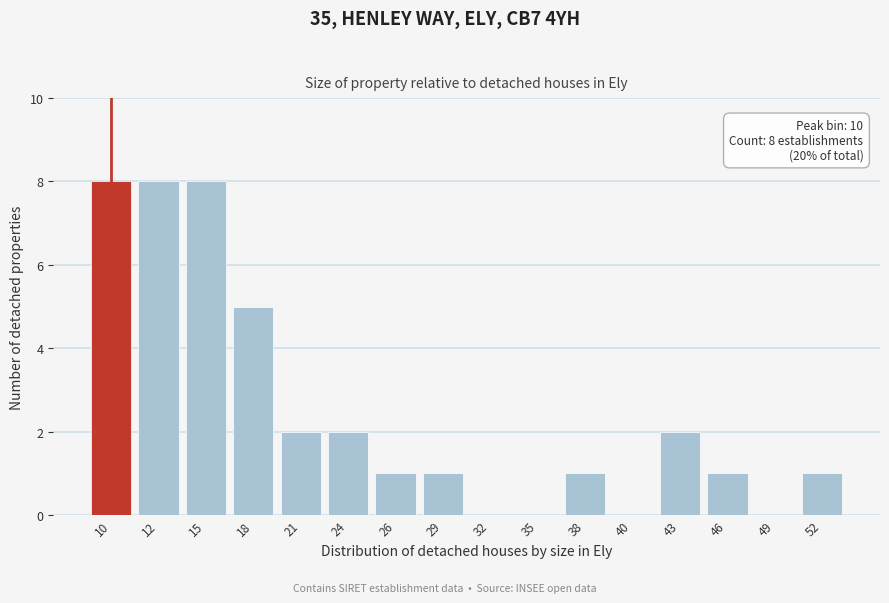

Reading left to right, transcribe all the data shown in this chart.

10=8	12=8	15=8	18=5	21=2	24=2	26=1	29=1	32=0	35=0	38=1	40=0	43=2	46=1	49=0	52=1